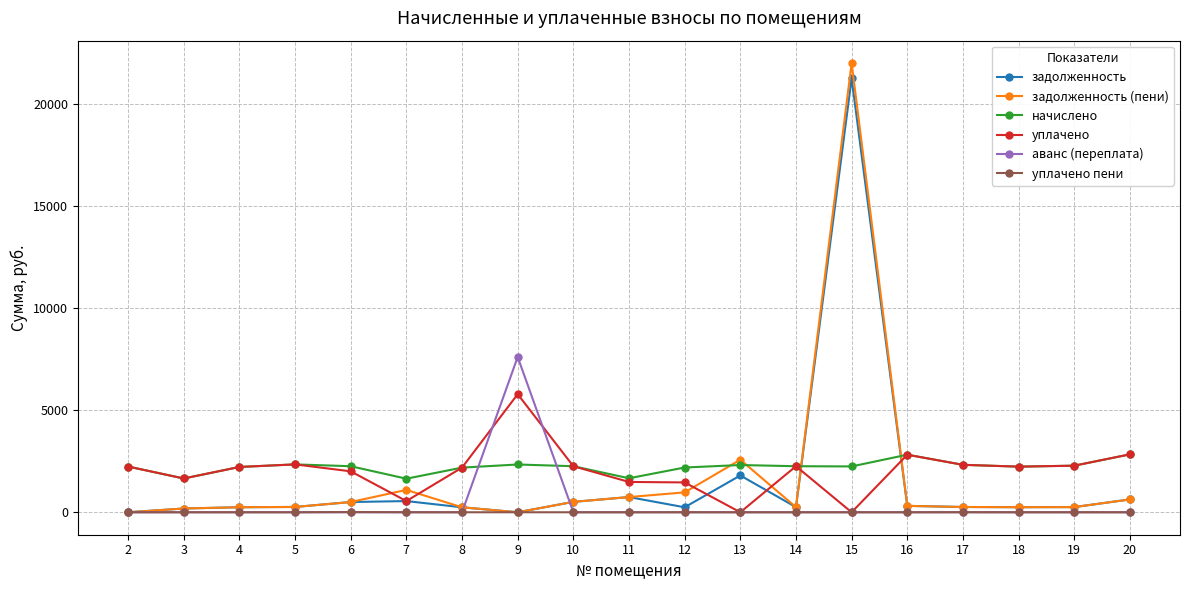

What are all the series names shown in the legend?

задолженность, задолженность (пени), начислено, уплачено, аванс (переплата), уплачено пени